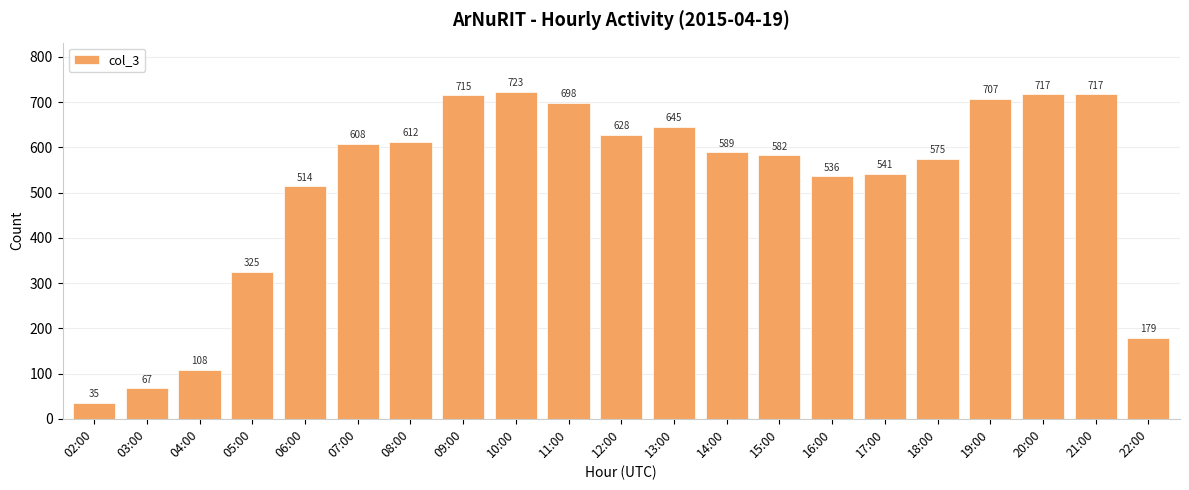

How many series are shown in this chart?

1